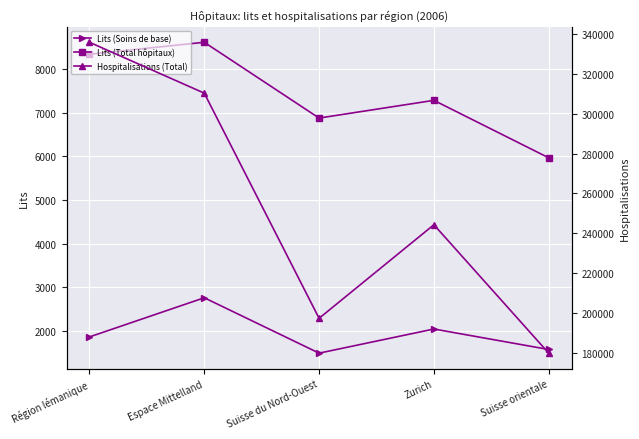

What is the label of the 5th point from the left?

Suisse orientale